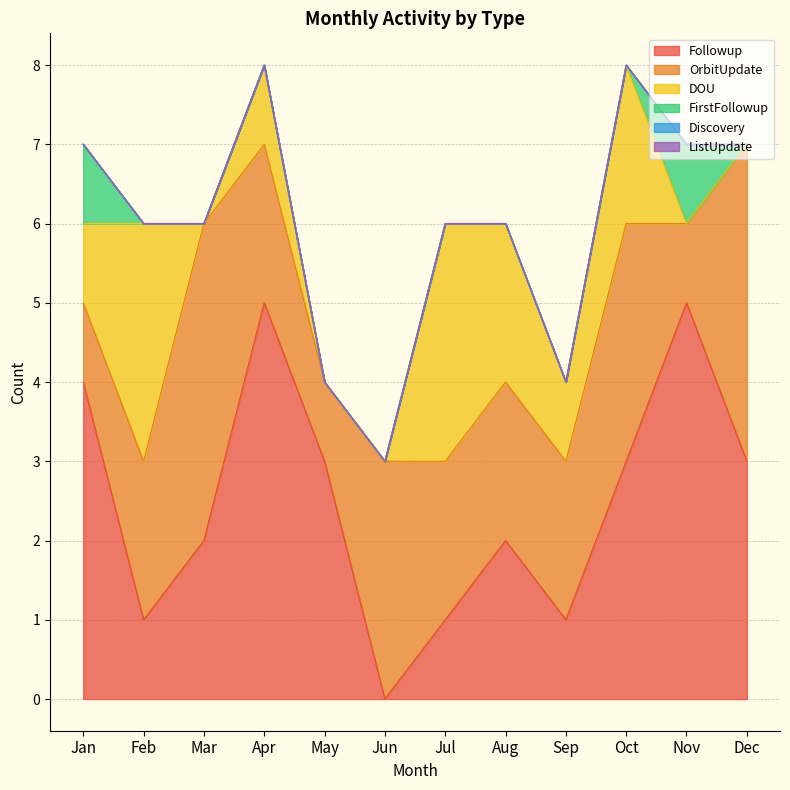

How many distinct data groups are displayed?

6